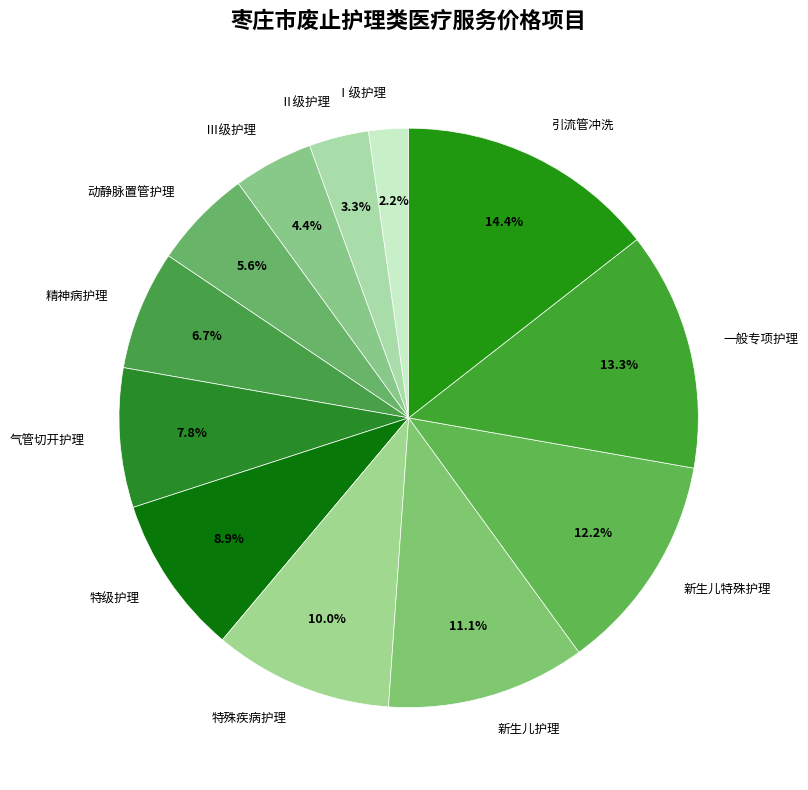

Is 动静脉置管护理 the majority of the pie?

No